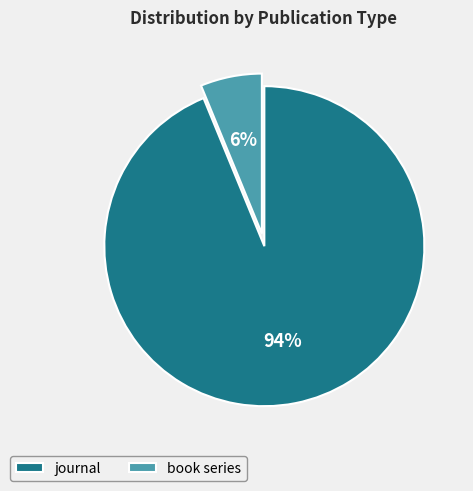

Count the number of slices in the pie.

2